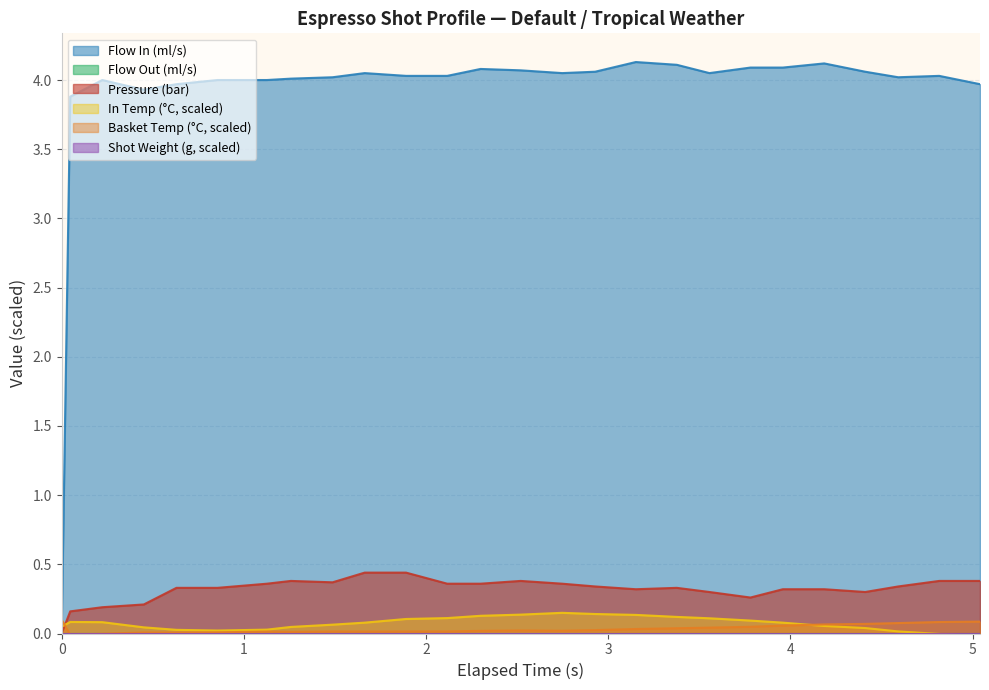

Does the chart display data point markers on the line(s)?

No